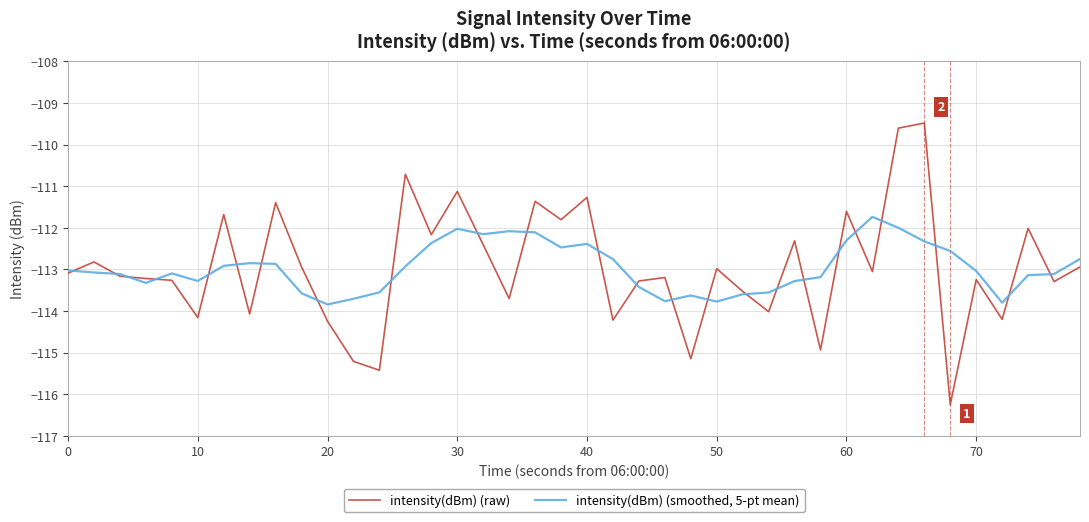

List the series in order of their peak value, lowest first.

intensity(dBm) (smoothed, 5-pt mean), intensity(dBm) (raw)